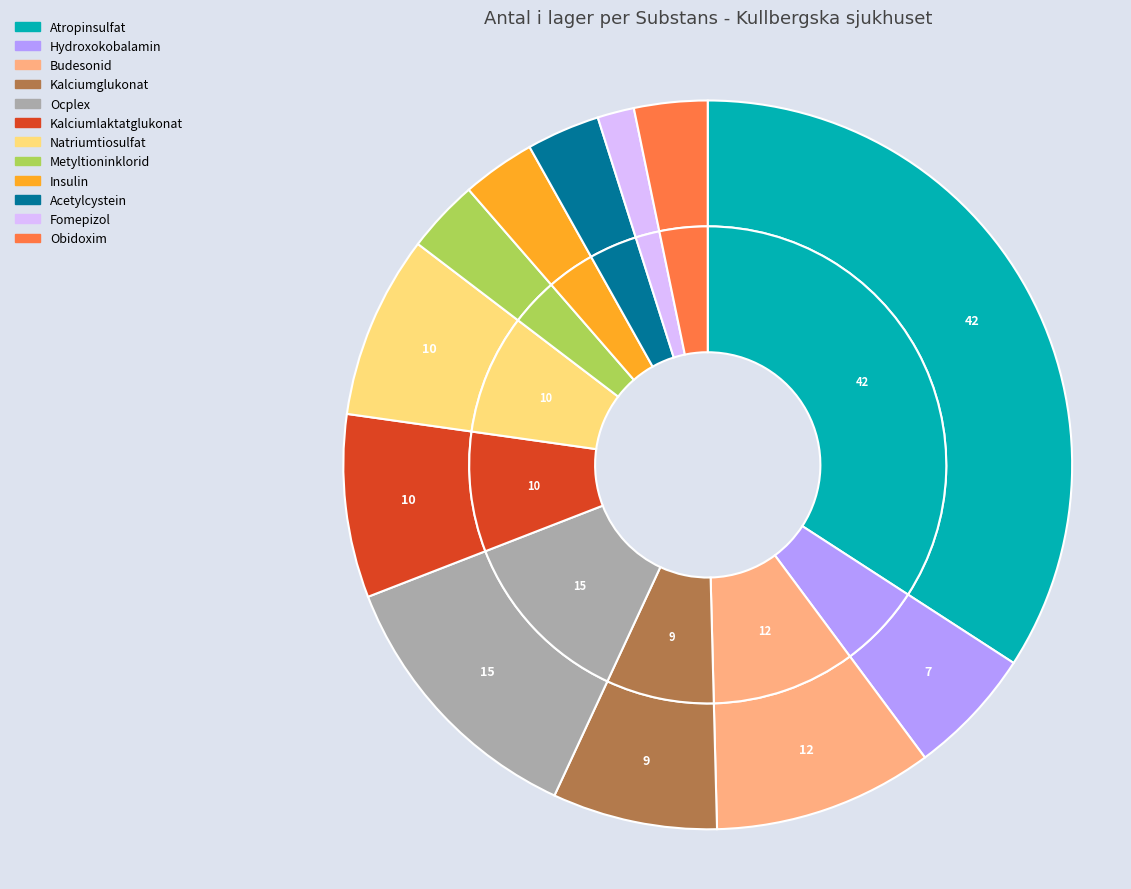

What is the ratio of the value at Obidoxim to the value at Natriumtiosulfat?

0.4